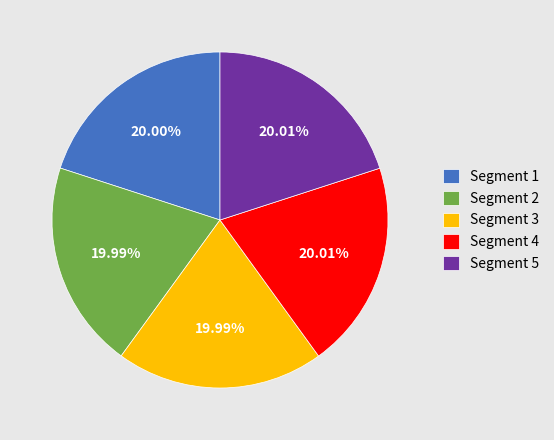

How many slices are in this pie chart?

5